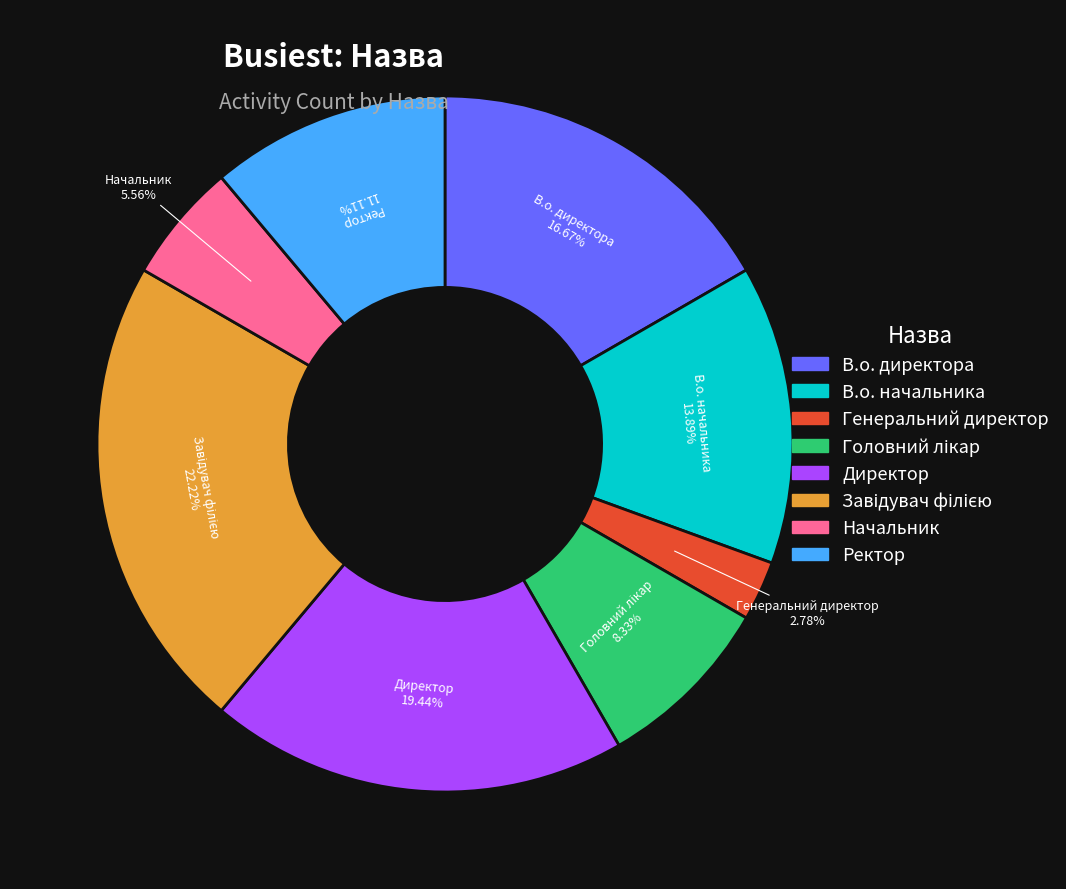

Between В.о. начальника and Начальник, which is larger?

В.о. начальника